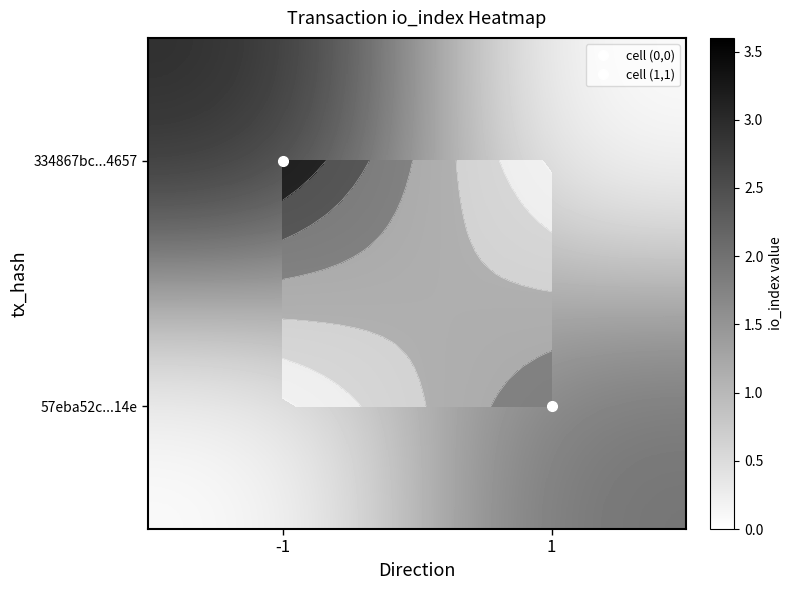

What is the total value across all series at -1?

3